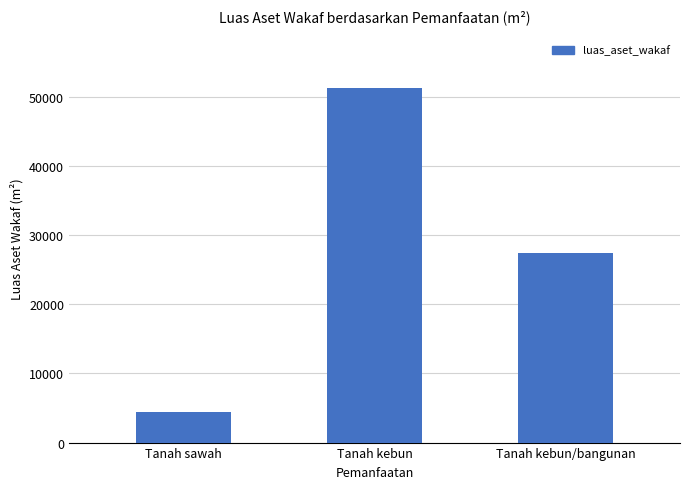

What is the sum of all values?

83027